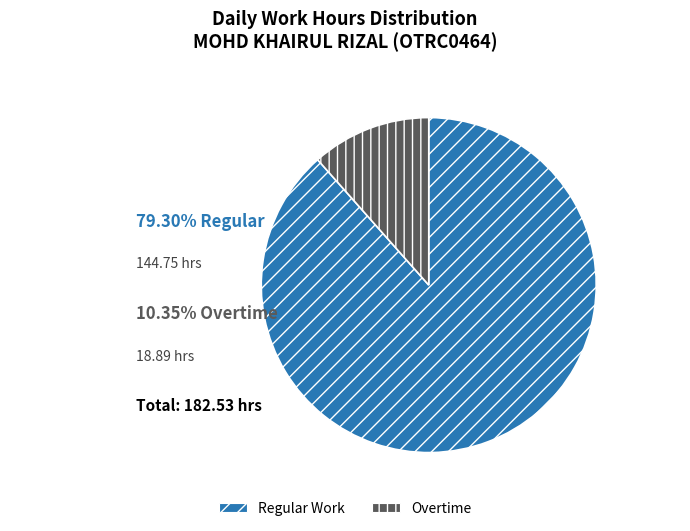

Which has a higher value, Overtime or Regular Work?

Regular Work